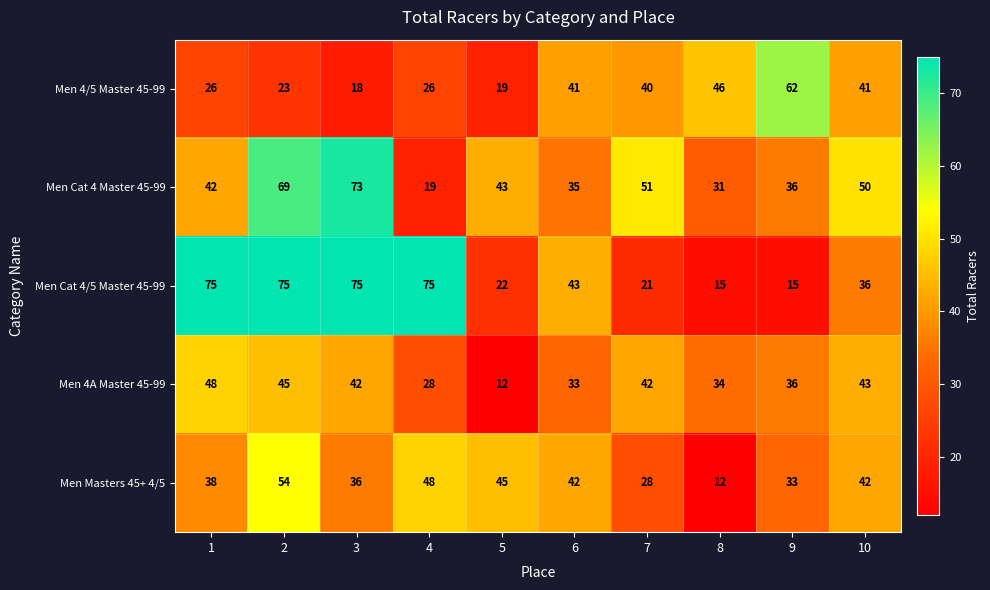

Which series has the largest range (max minus min)?

Men Cat 4/5 Master 45-99